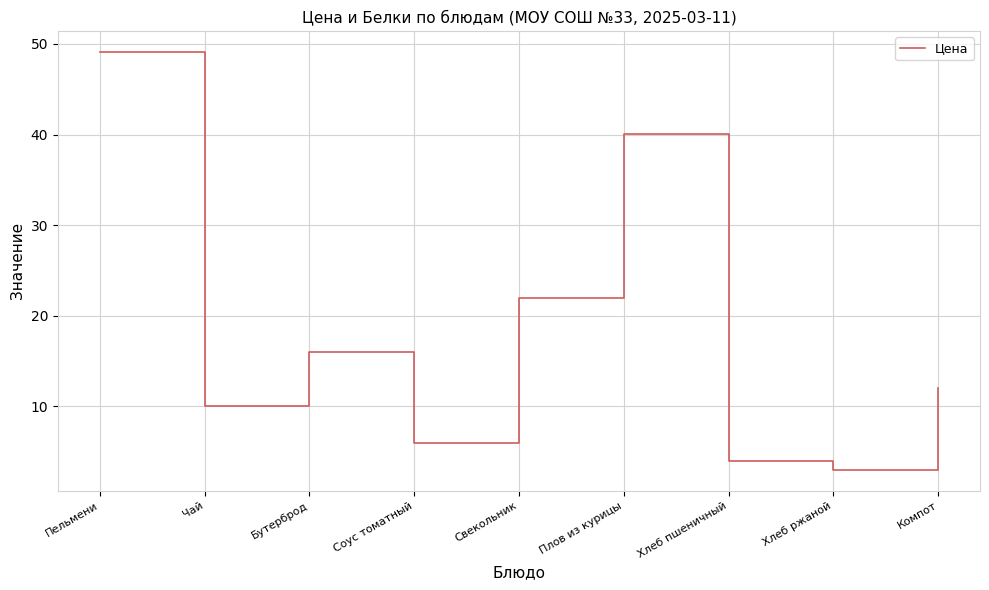

Rank the categories by value from lowest to highest.

Хлеб ржаной, Хлеб пшеничный, Соус томатный, Чай, Компот, Бутерброд, Свекольник, Плов из курицы, Пельмени